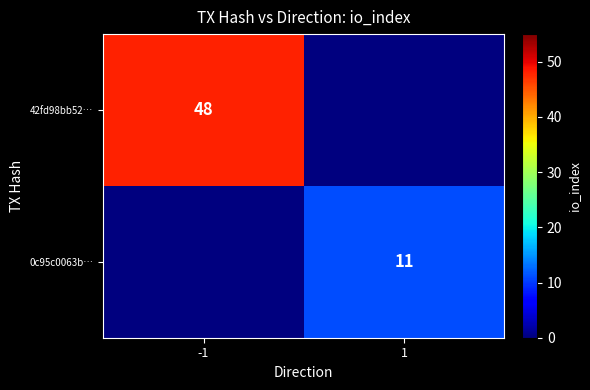

The value of 42fd98bb52… at -1 is 84. True or false?

False